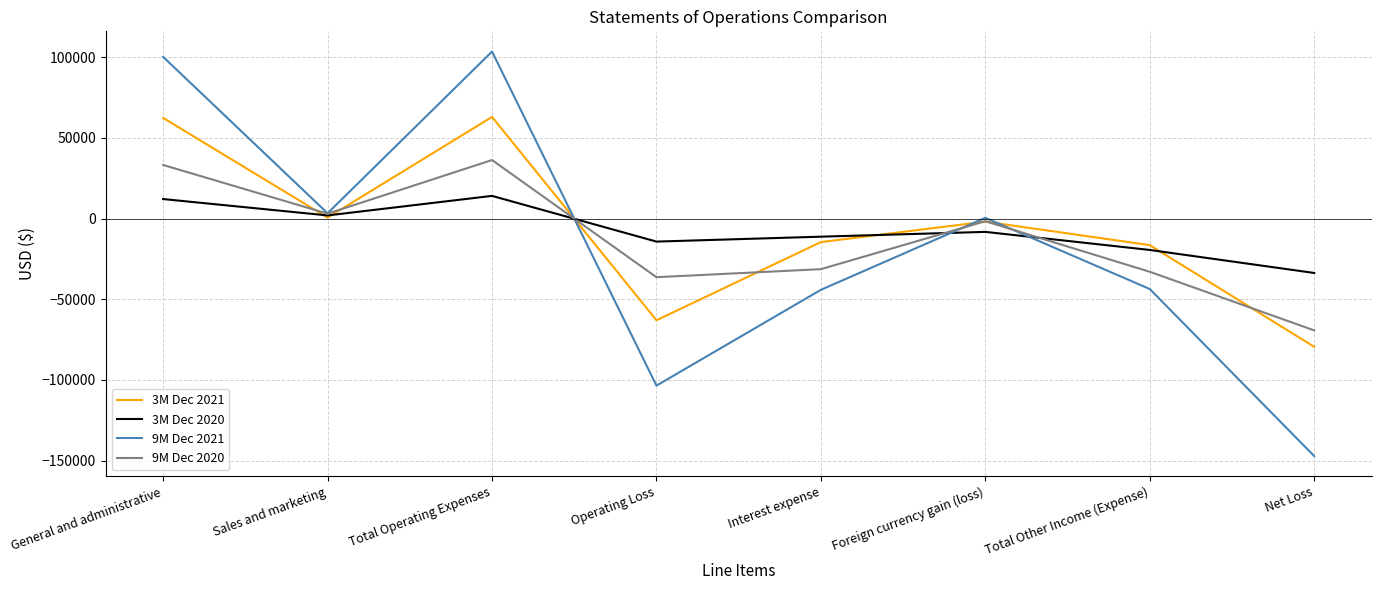

What position from the right is Sales and marketing?

7